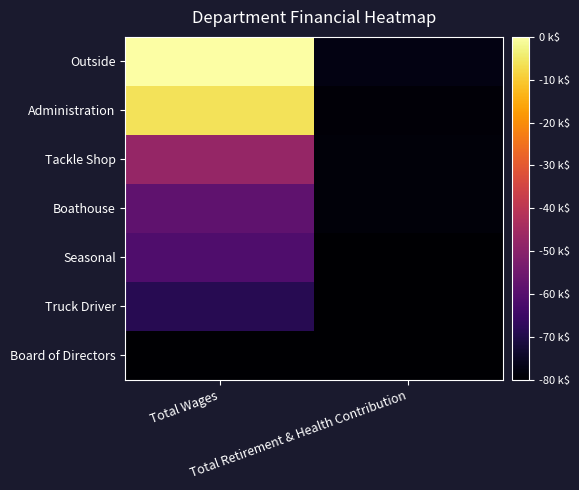

Reading left to right, extract all data points from this chart.

Outside: Total Wages=107919	Total Retirement & Health Contribution=3600
Administration: Total Wages=99817	Total Retirement & Health Contribution=1500
Tackle Shop: Total Wages=43561	Total Retirement & Health Contribution=1800
Boathouse: Total Wages=29191	Total Retirement & Health Contribution=1800
Seasonal: Total Wages=25018	Total Retirement & Health Contribution=0
Truck Driver: Total Wages=15308	Total Retirement & Health Contribution=0
Board of Directors: Total Wages=0	Total Retirement & Health Contribution=0